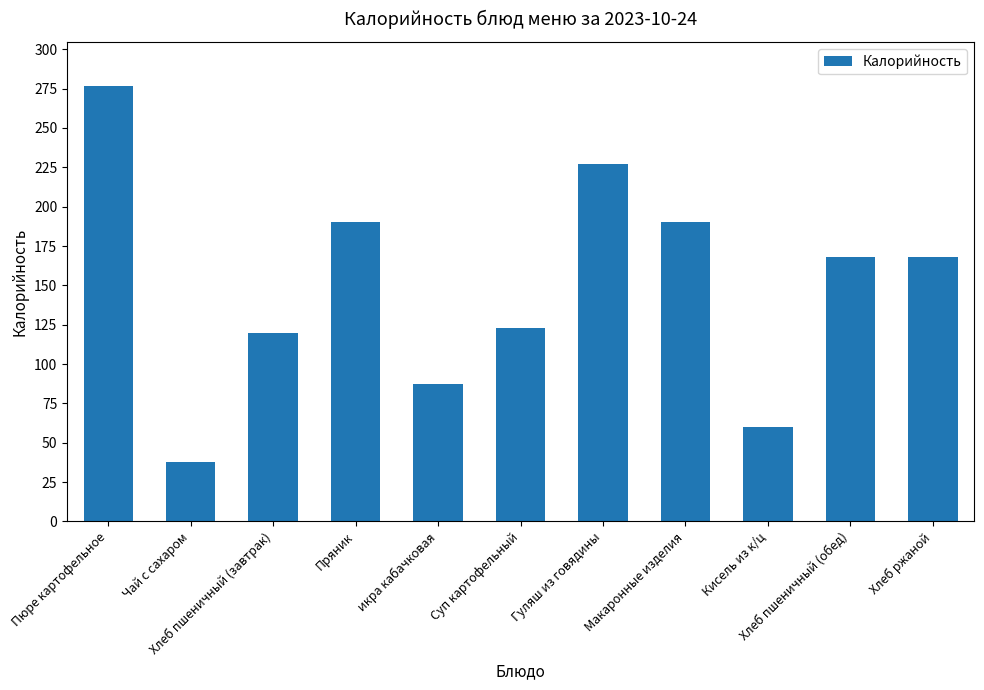

What is the label of the 7th bar from the right?

икра кабачковая